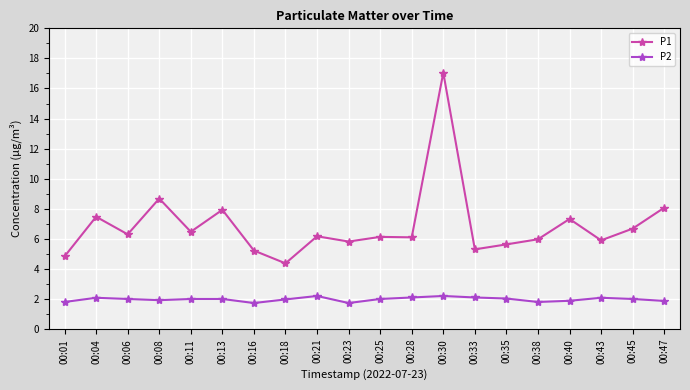

True or false: P1 and P2 intersect in this chart.

False